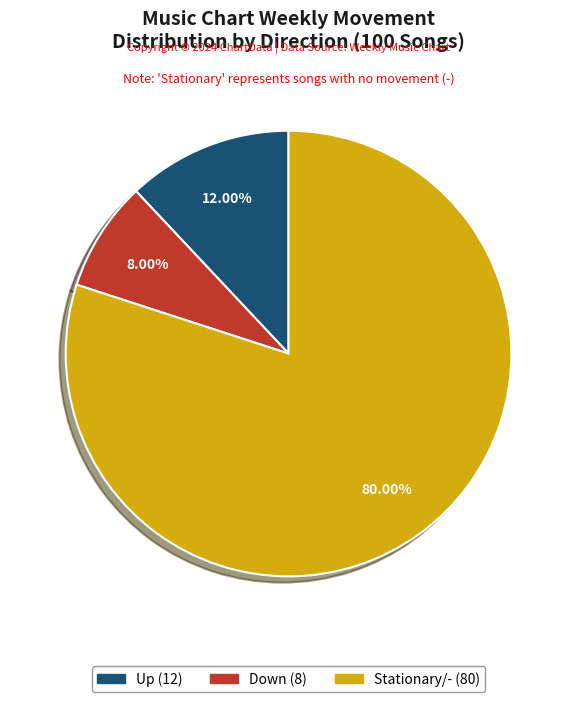

Is there any slice that represents more than half of the pie?

Yes